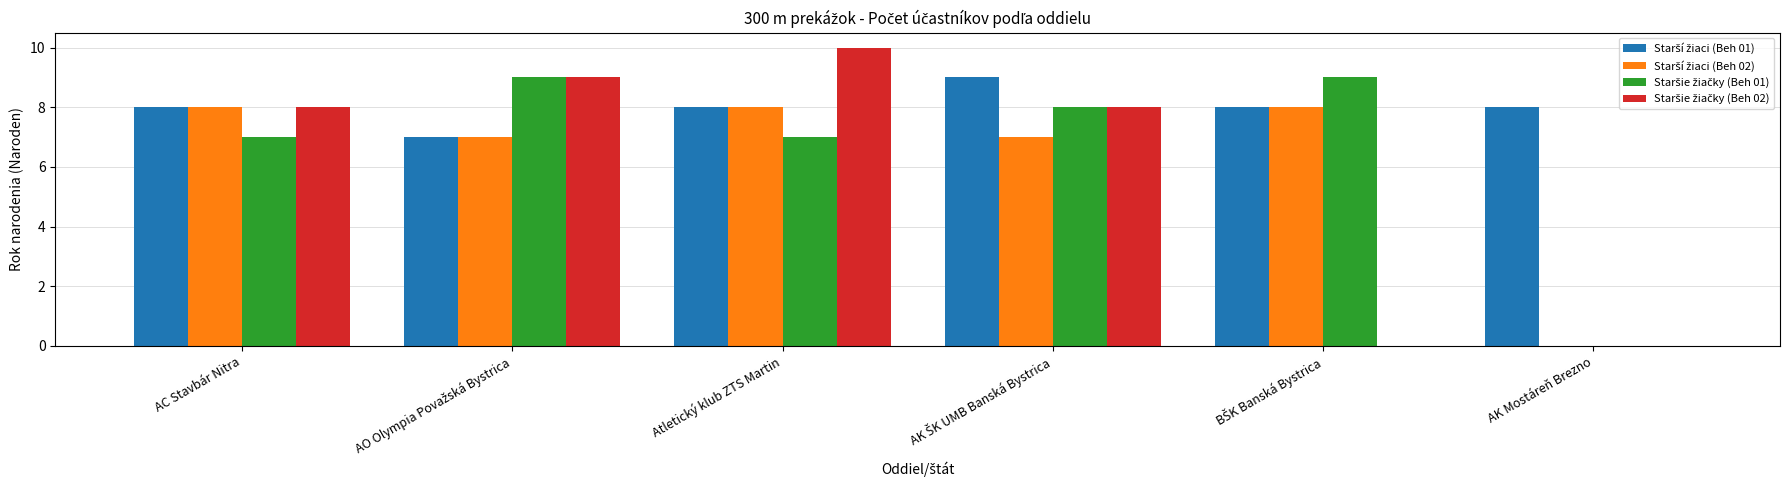

At which category is the sum across all series the highest?

Atletický klub ZTS Martin